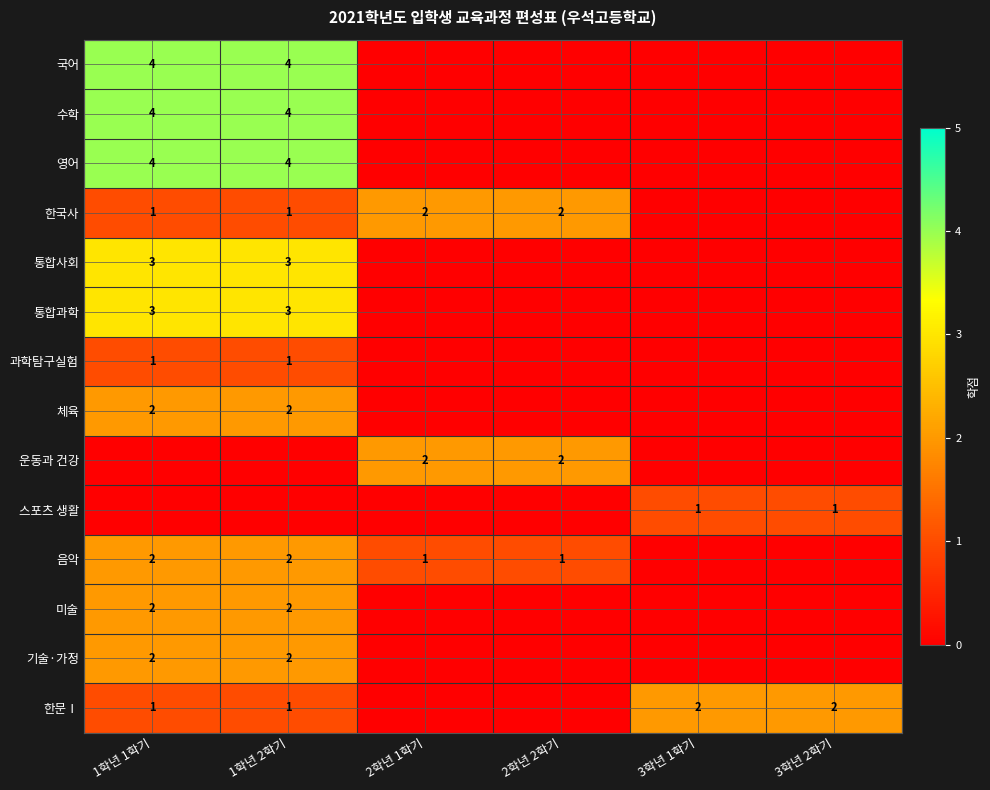

Which label corresponds to the smallest value in the chart?

2학년 1학기